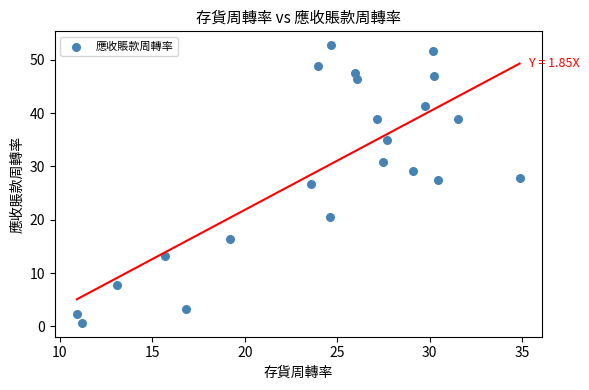

What Y value in the scatter plot is closest to 26?

26.7